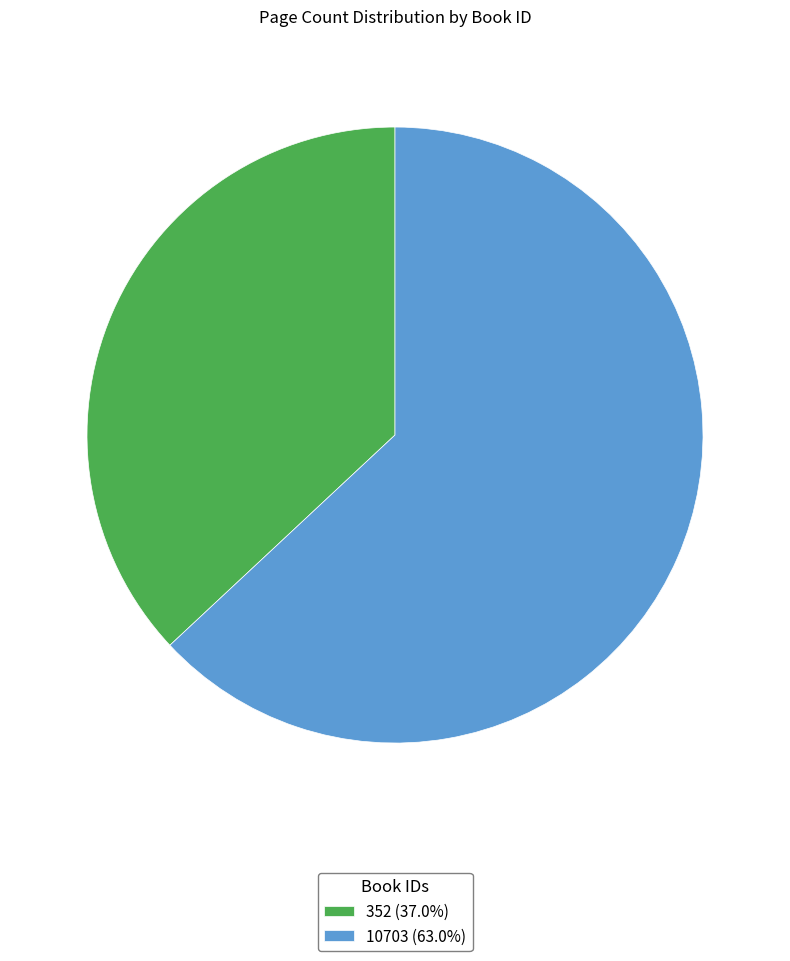

Approximately how many times larger is the value at 352 (37.0%) compared to 10703 (63.0%)?

0.6